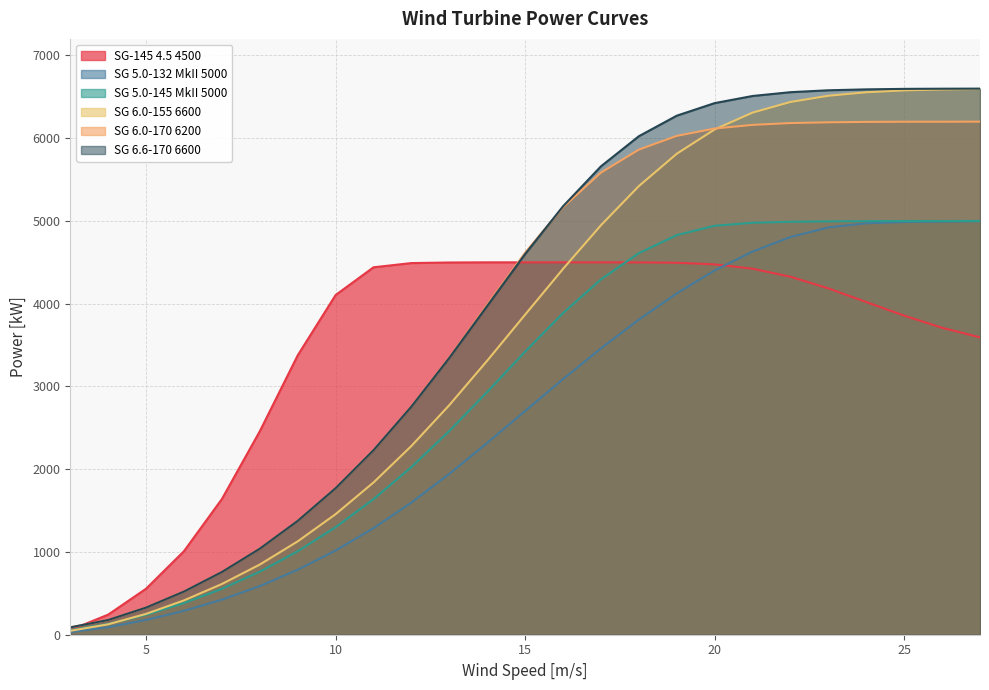

Where is SG 6.0-155 6600 nearest to the value 3321?

14